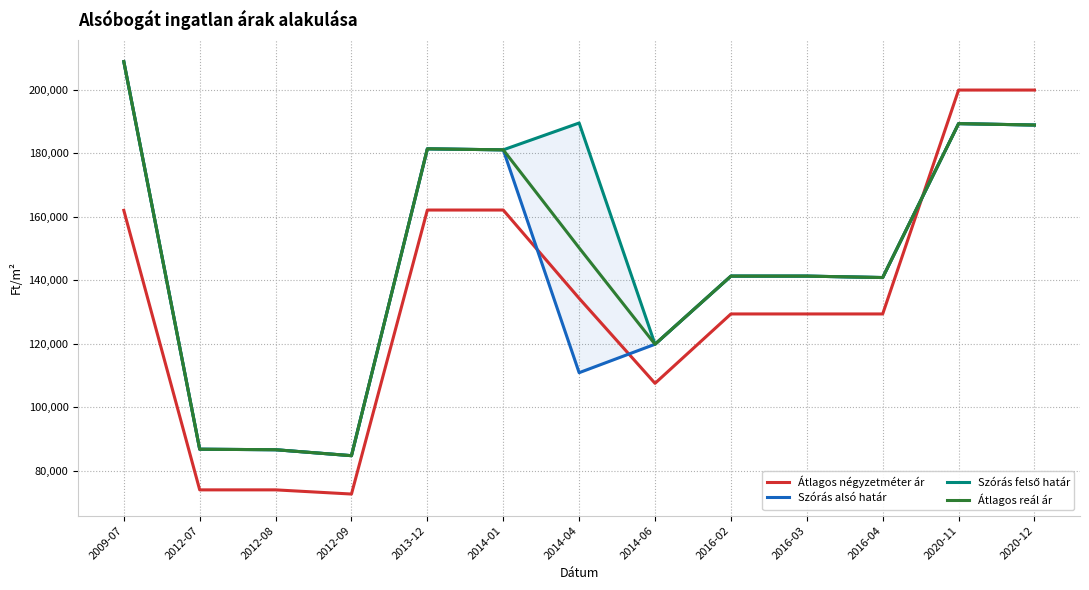

What is the label of the 5th point from the right?

2016-02